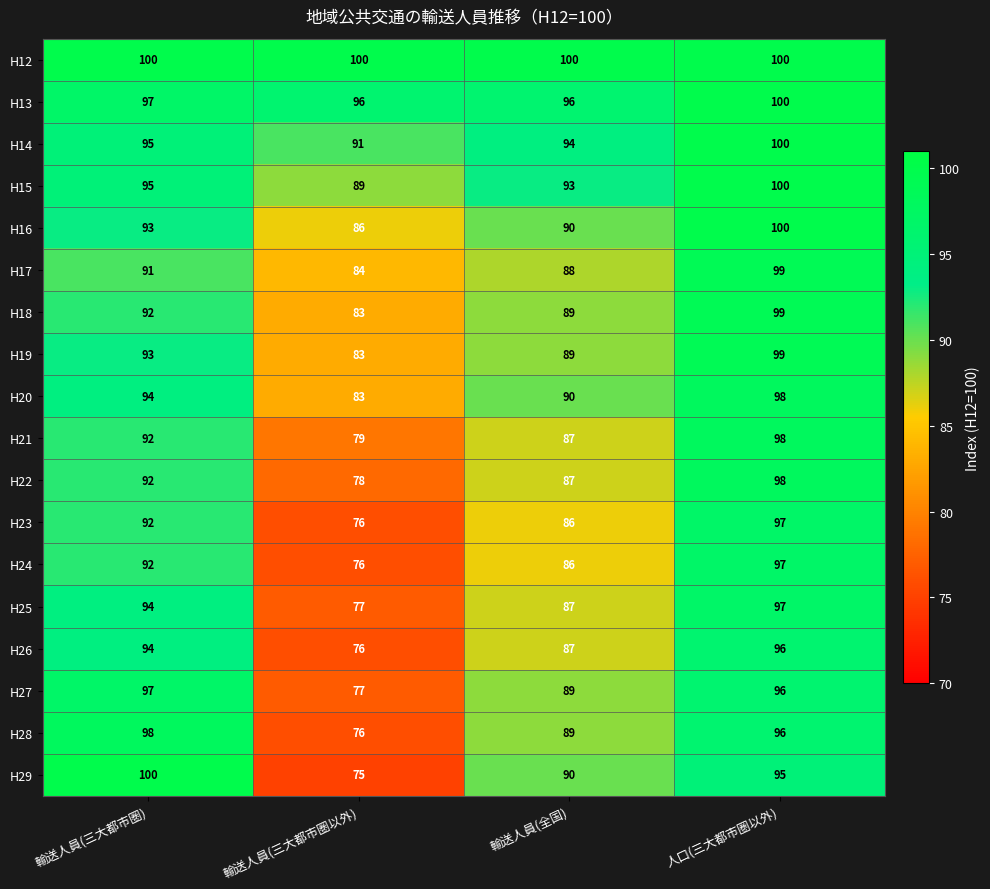

At which category is the sum across all series the highest?

人口(三大都市圏以外)